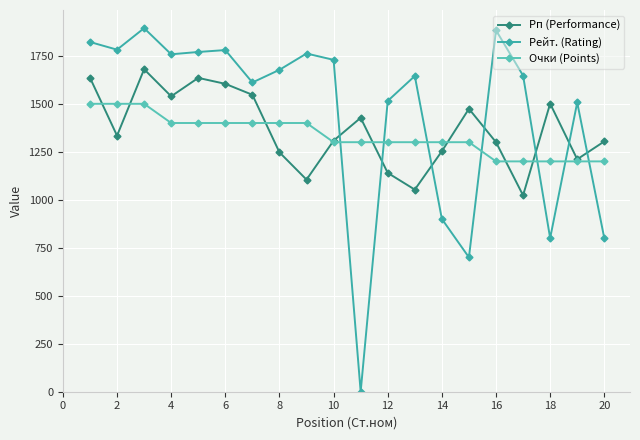

How many categories are shown in the chart?

20